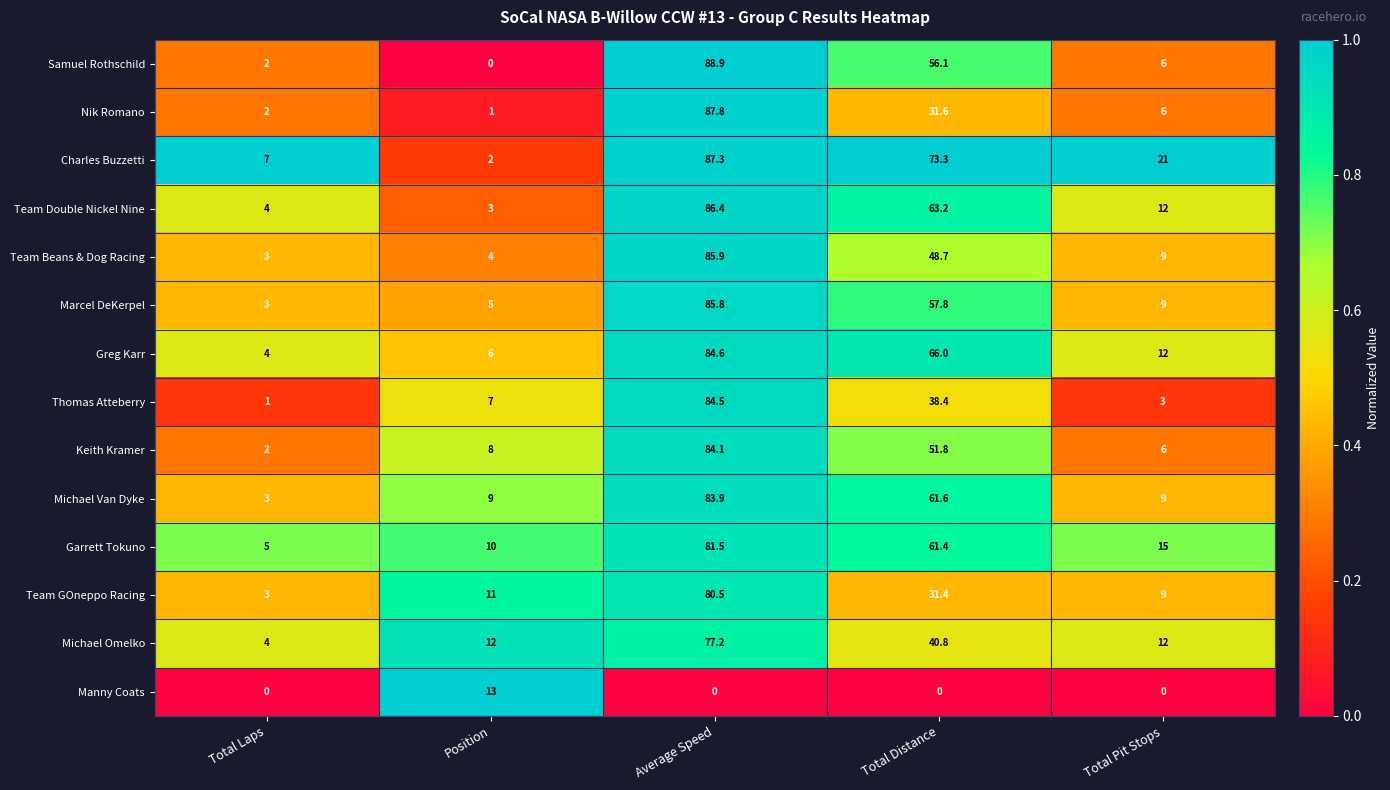

What is the total value across all series at Total Pit Stops?

129.0